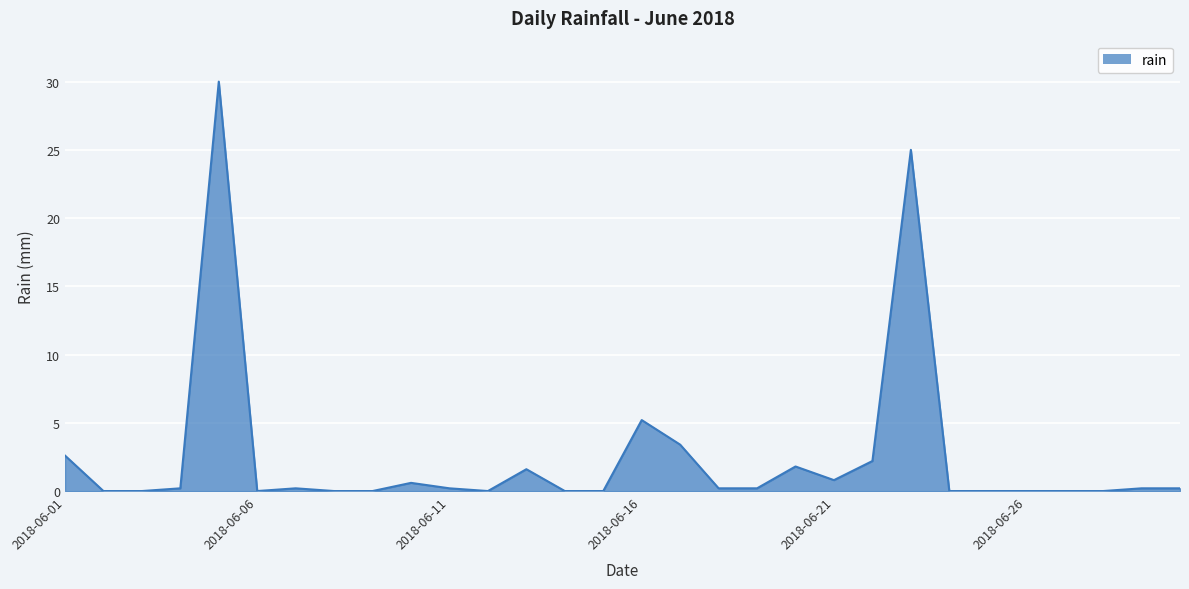

Does the chart have visible grid lines?

Yes